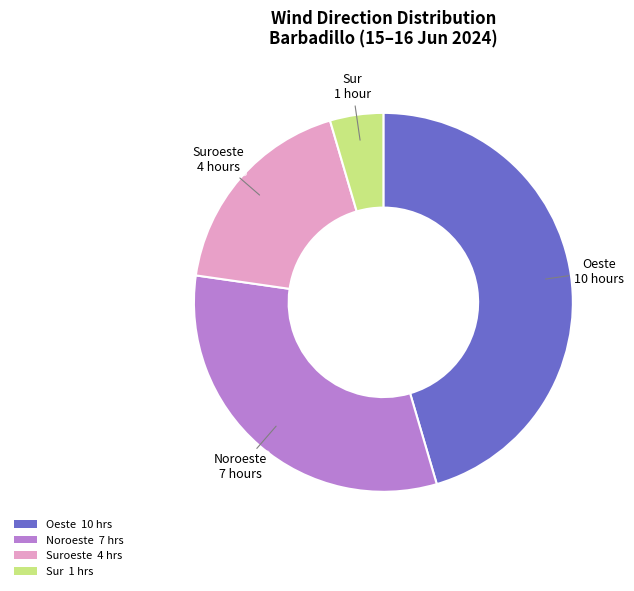

Which has a higher value, Suroeste 4 hrs or Oeste 10 hrs?

Oeste 10 hrs